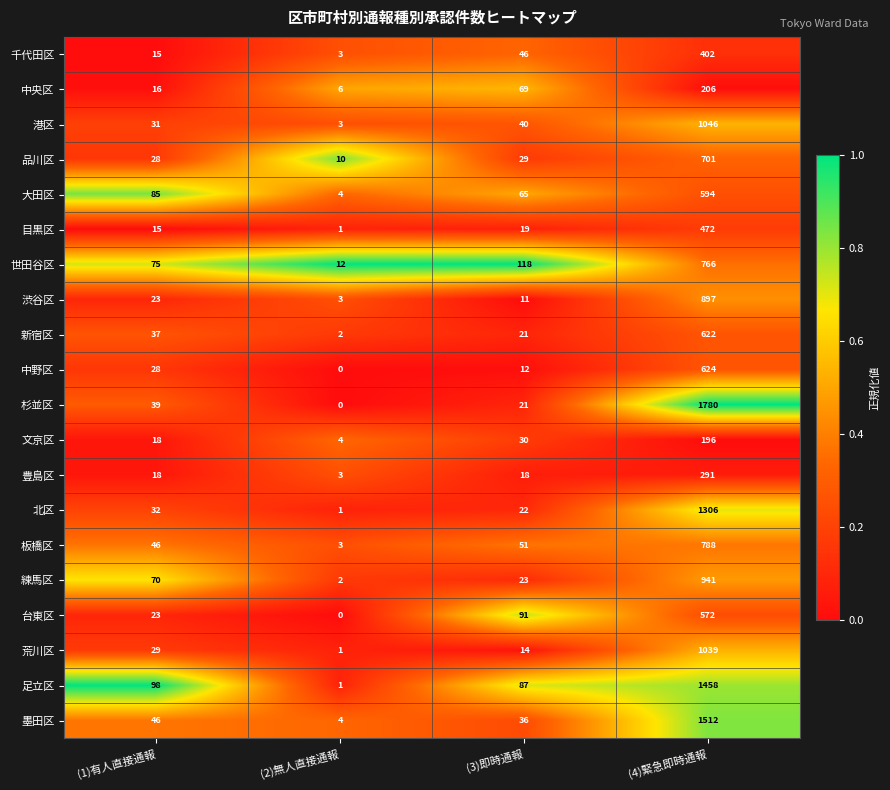

List the series in order of their peak value, lowest first.

文京区, 中央区, 豊島区, 千代田区, 目黒区, 台東区, 大田区, 新宿区, 中野区, 品川区, 世田谷区, 板橋区, 渋谷区, 練馬区, 荒川区, 港区, 北区, 足立区, 墨田区, 杉並区